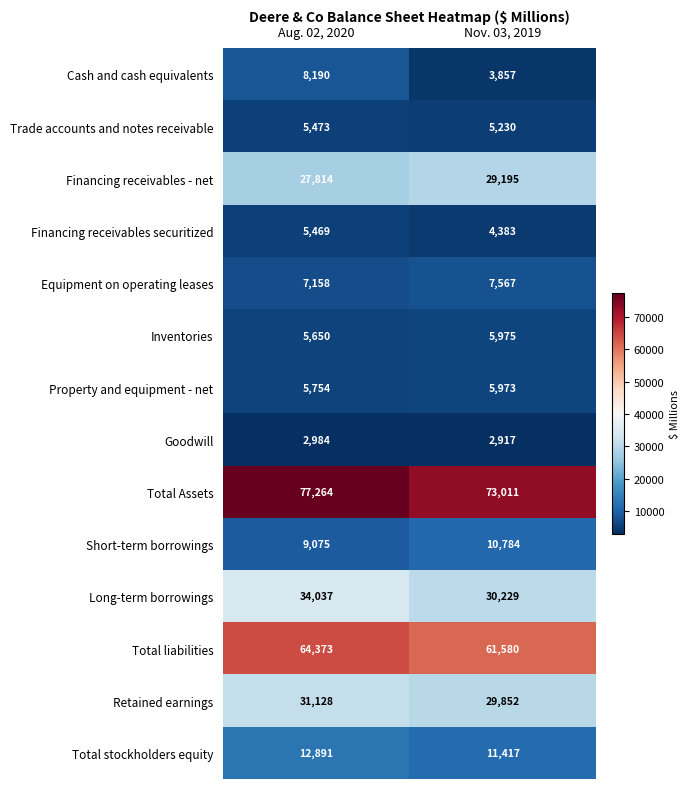

Between Aug. 02, 2020 and Nov. 03, 2019, which series saw the biggest shift?

Cash and cash equivalents